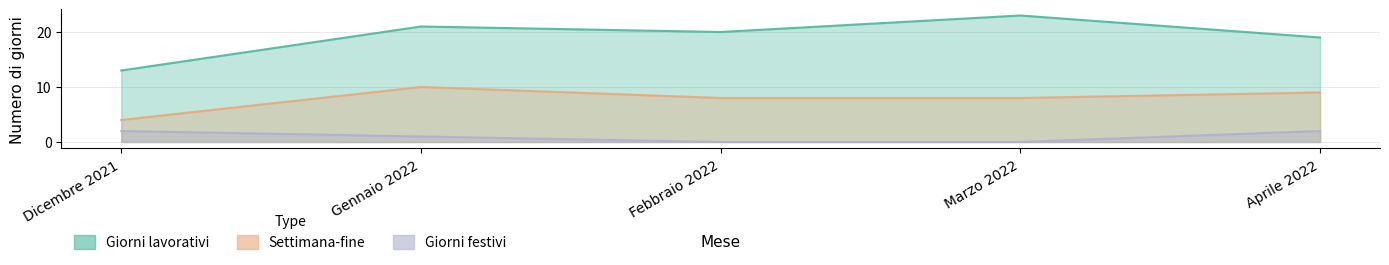

List the series in order of their overall mean, lowest first.

Giorni festivi, Settimana-fine, Giorni lavorativi